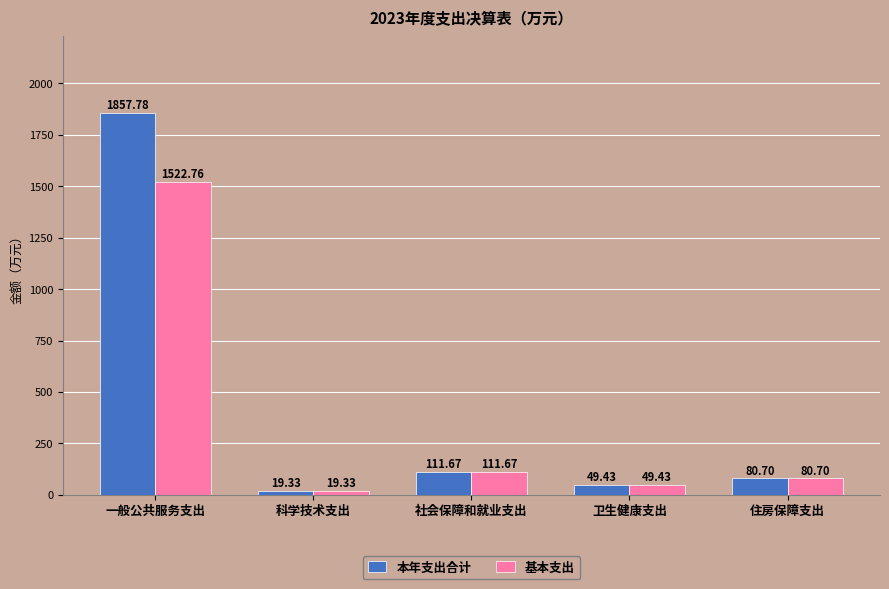

What position from the left is 社会保障和就业支出?

3